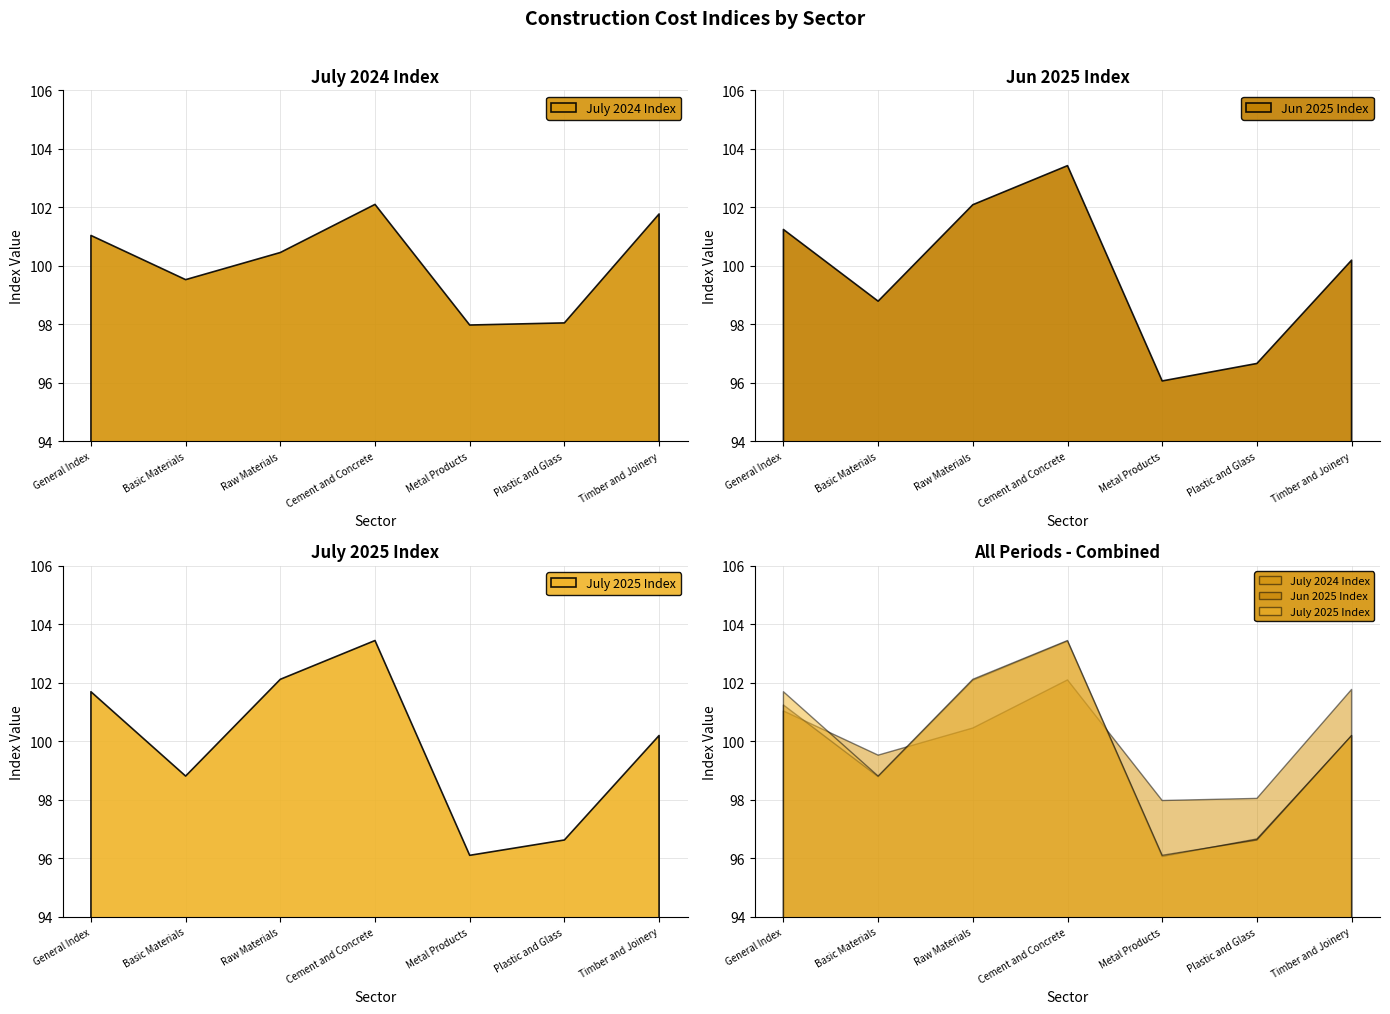

Which category has the lowest value across all series?

Metal Products